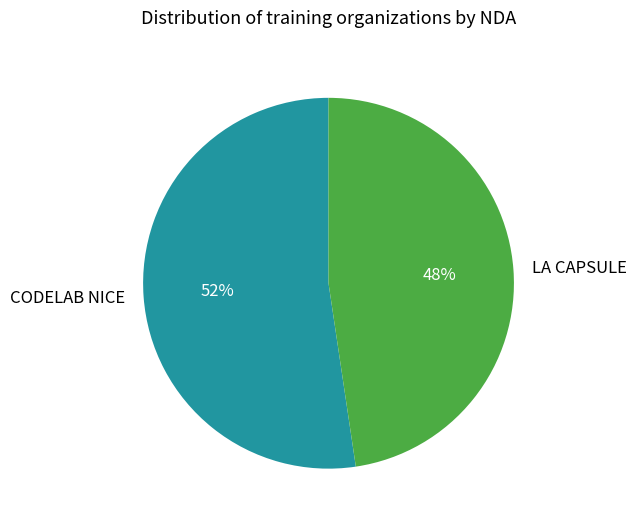

Rank the categories by value from highest to lowest.

CODELAB NICE, LA CAPSULE